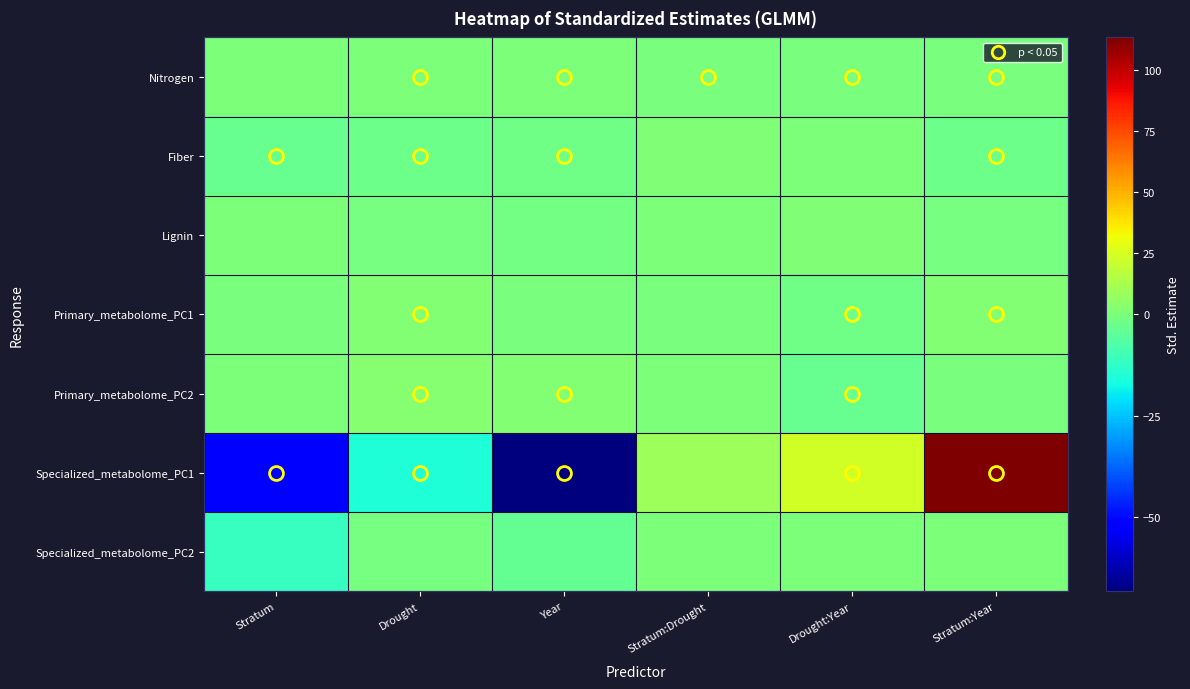

What is the total value across all series at Drought:Year?

20.7